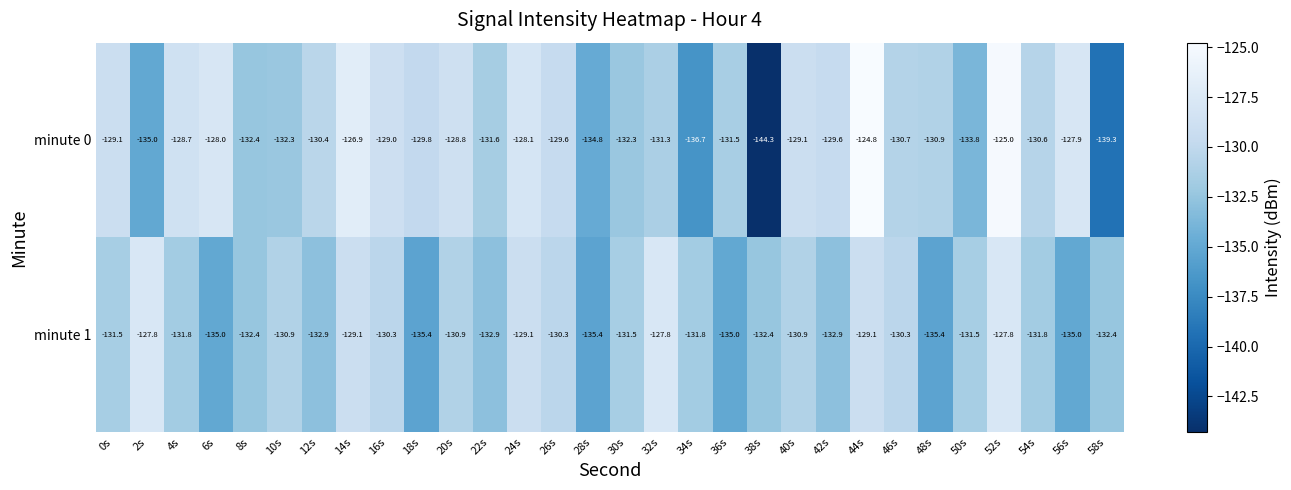

Is it true that minute 1 equals -73.6 at 30s?

False